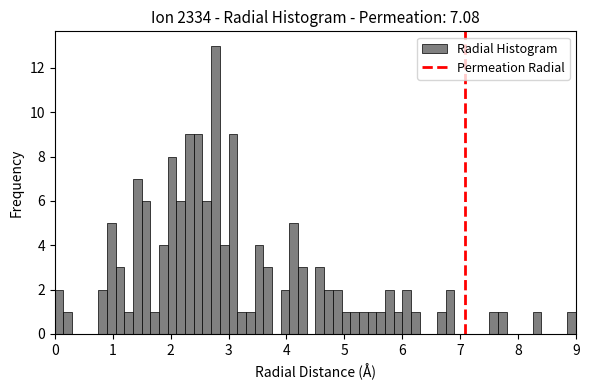

Read against the x-axis, roughly where is the centre of the tallest bar?

2.8